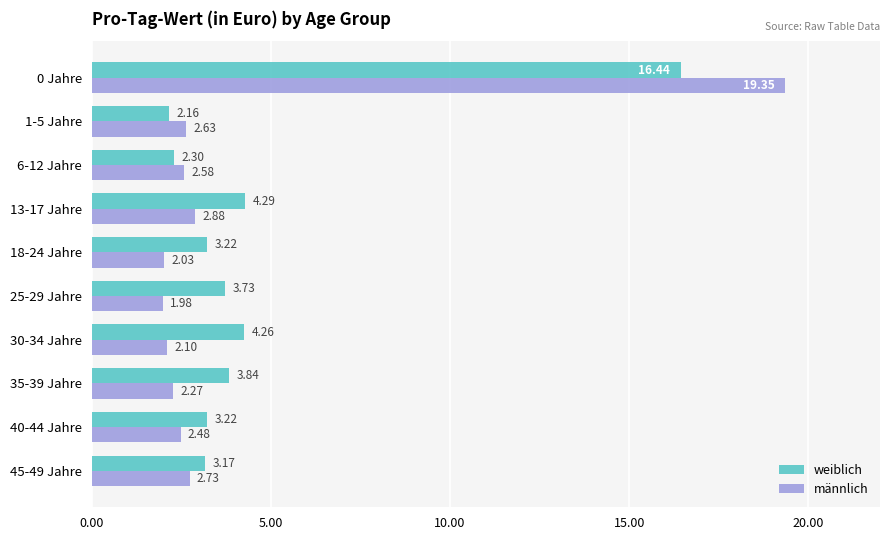

Which series has the largest range (max minus min)?

männlich